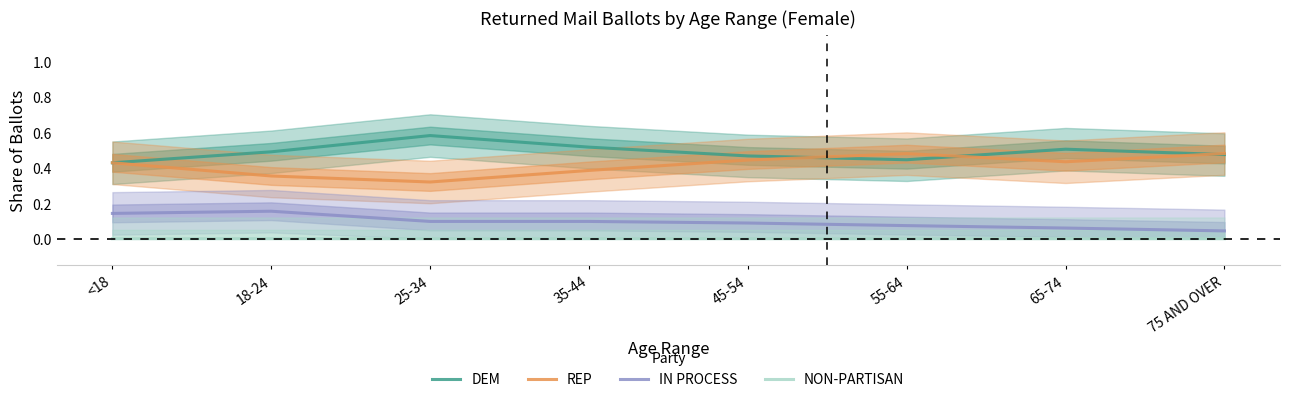

What is the label of the 2nd point from the left?

18-24